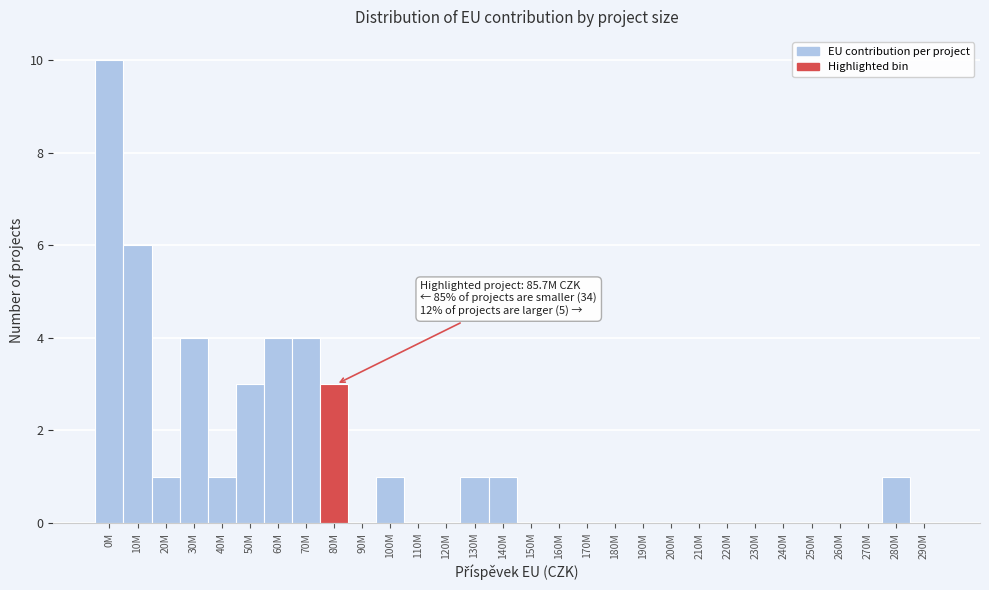

What is the sum of all values?

40